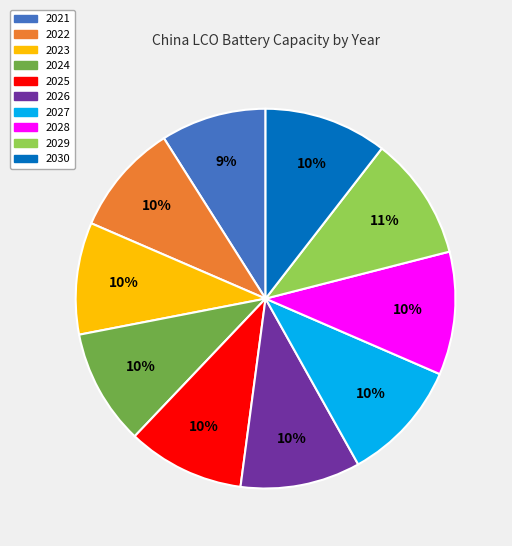

Count the number of slices in the pie.

10